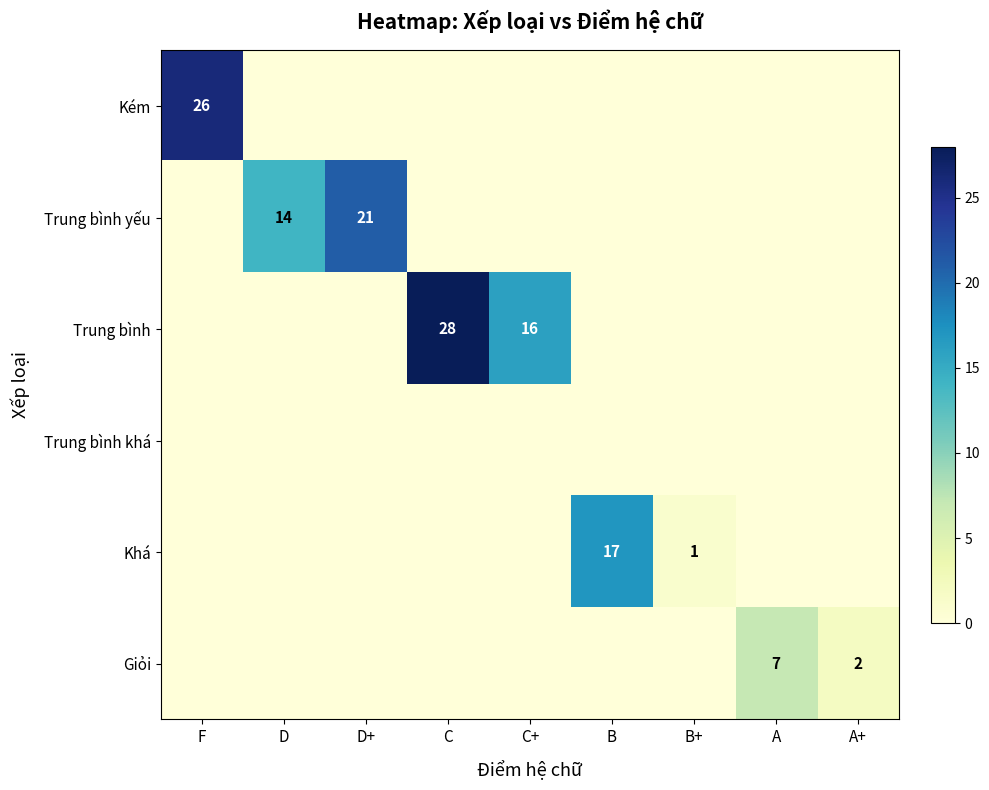

The Trung bình series shows 28 at C. True or false?

True